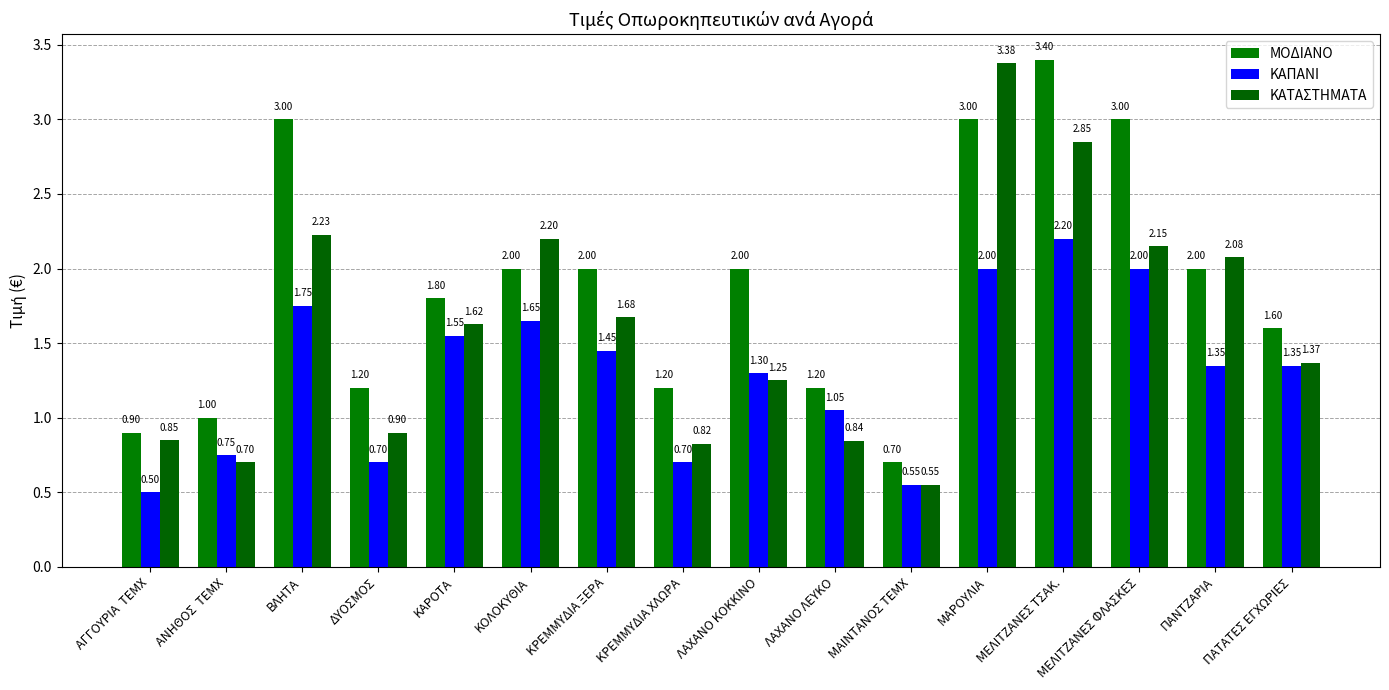

What is the highest value of the ΚΑΠΑΝΙ series?

2.2